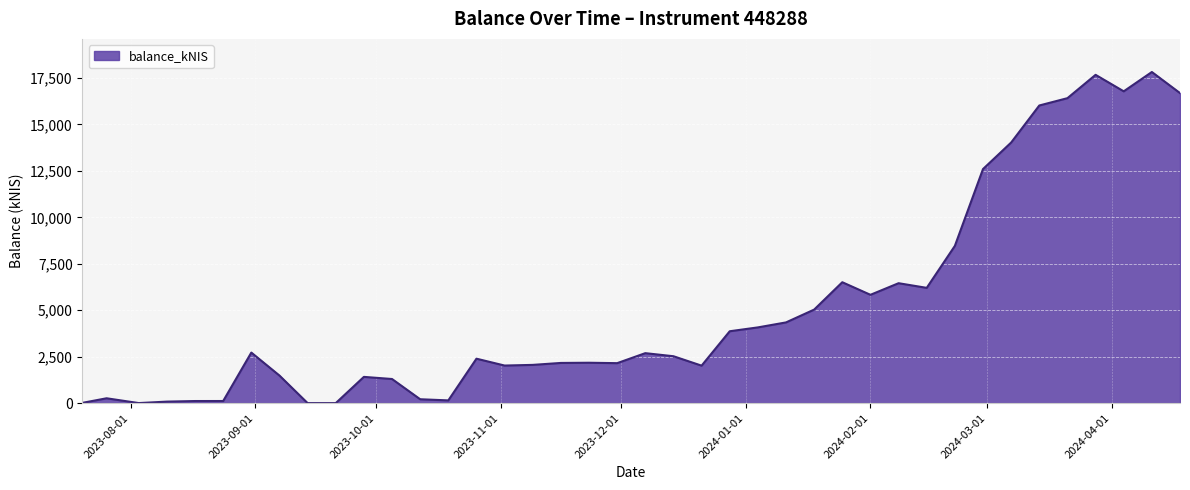

What is the maximum value shown in the chart?

17821.6